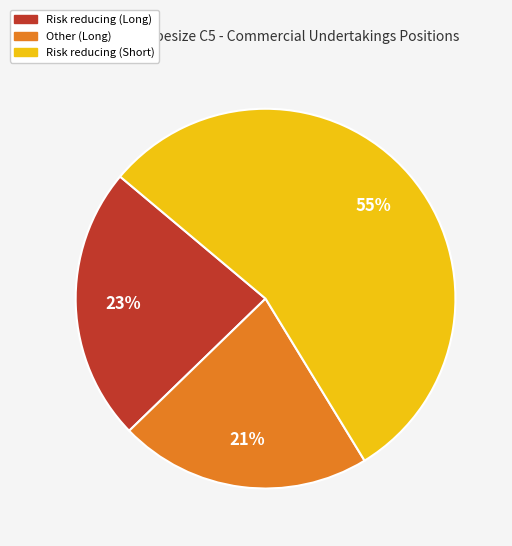

To the nearest percent, what is the average slice percentage?

33%